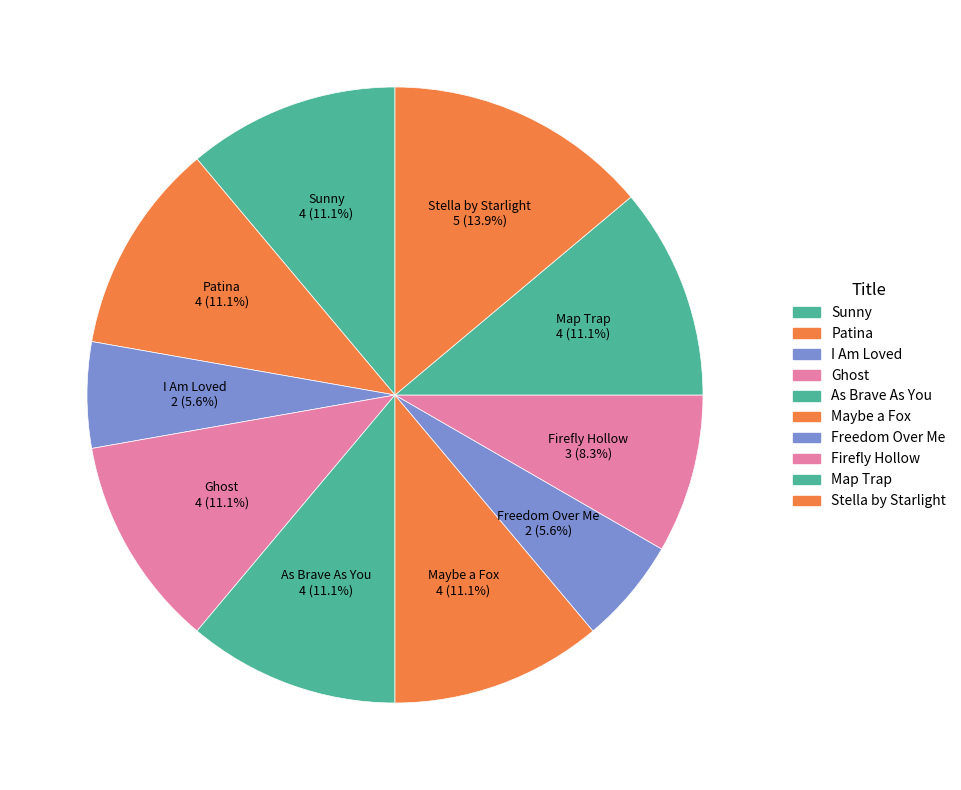

How many slices are in this pie chart?

10